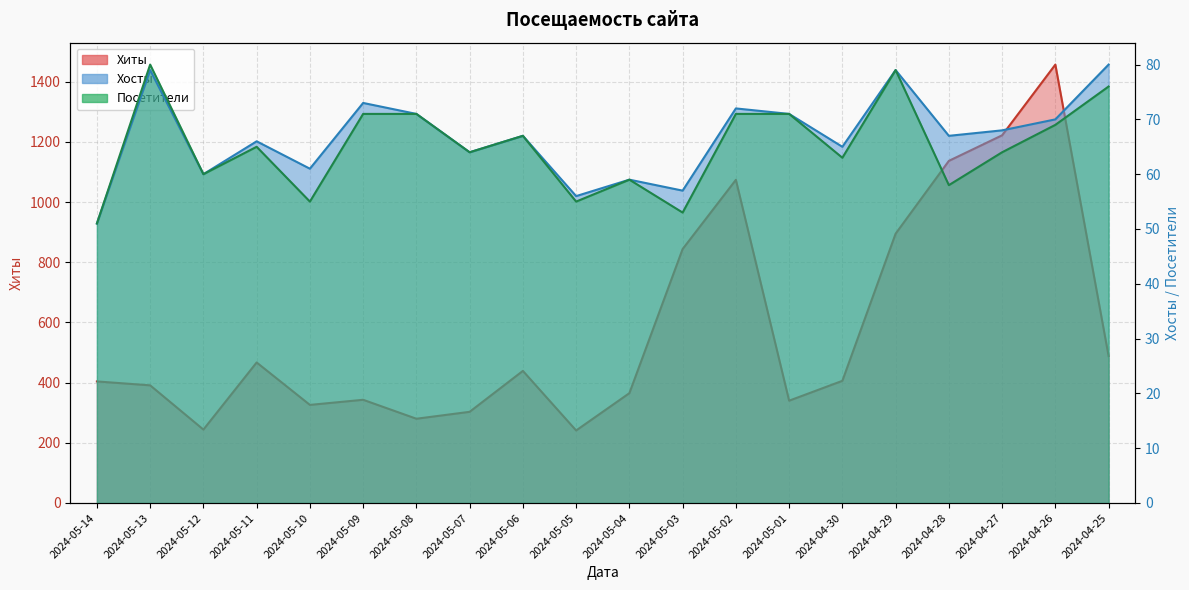

Which series has the largest total across all categories?

Хиты